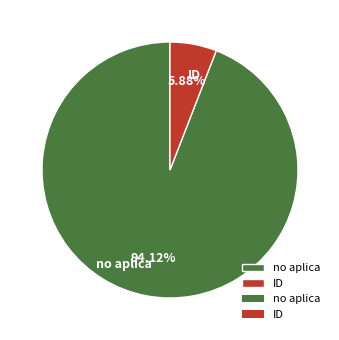

To the nearest percent, what is the difference between the no aplica and ID slice percentages?

88%